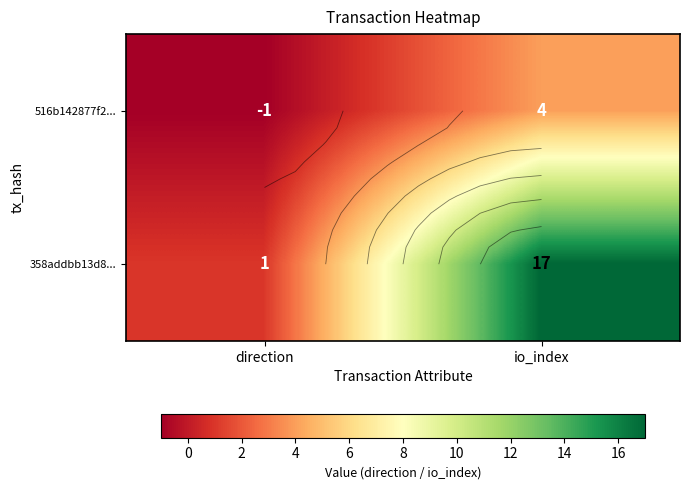

What is the difference between the maximum and minimum values in the 358addbb13d8... series?

16